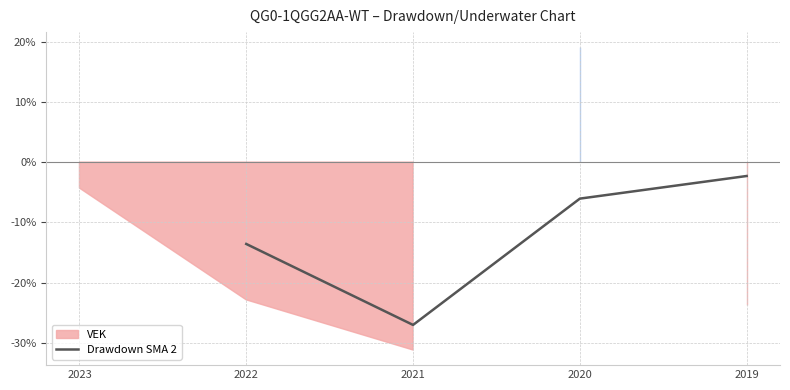

List the labels in order of Drawdown SMA 2 value, largest first.

2019, 2020, 2022, 2021